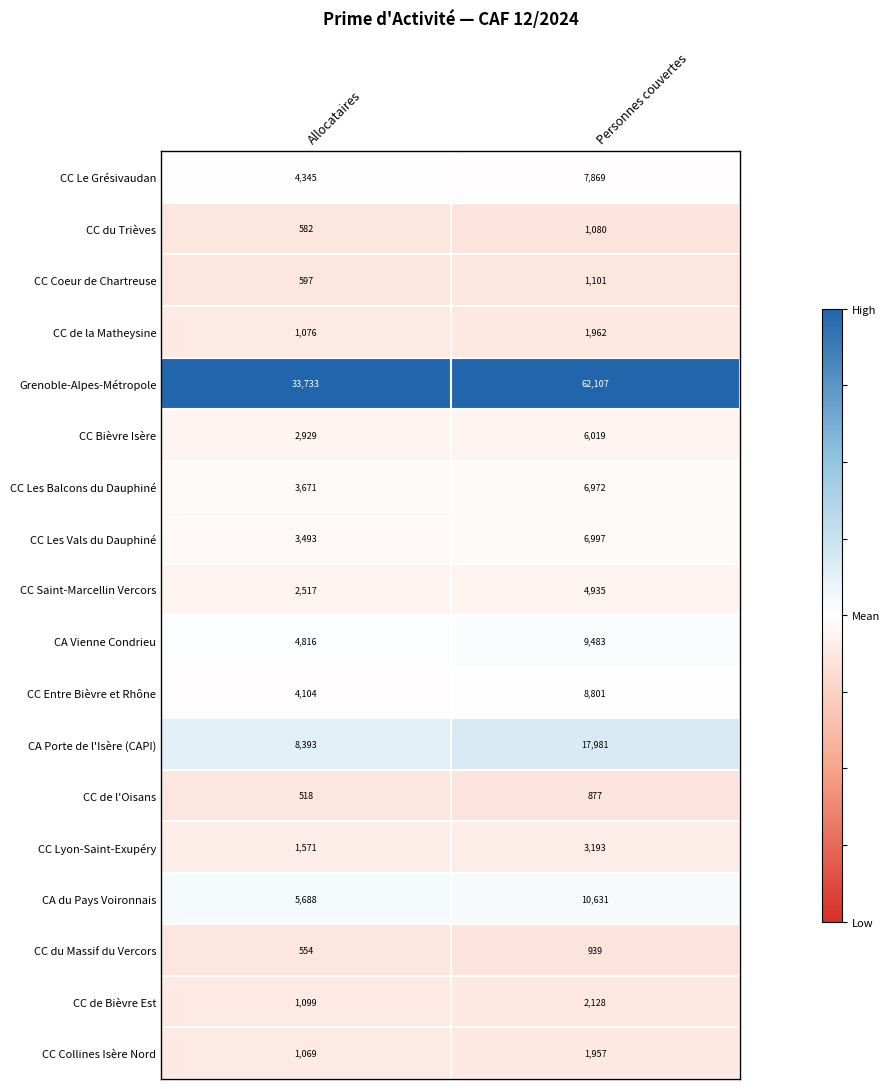

How many series are shown in this chart?

18